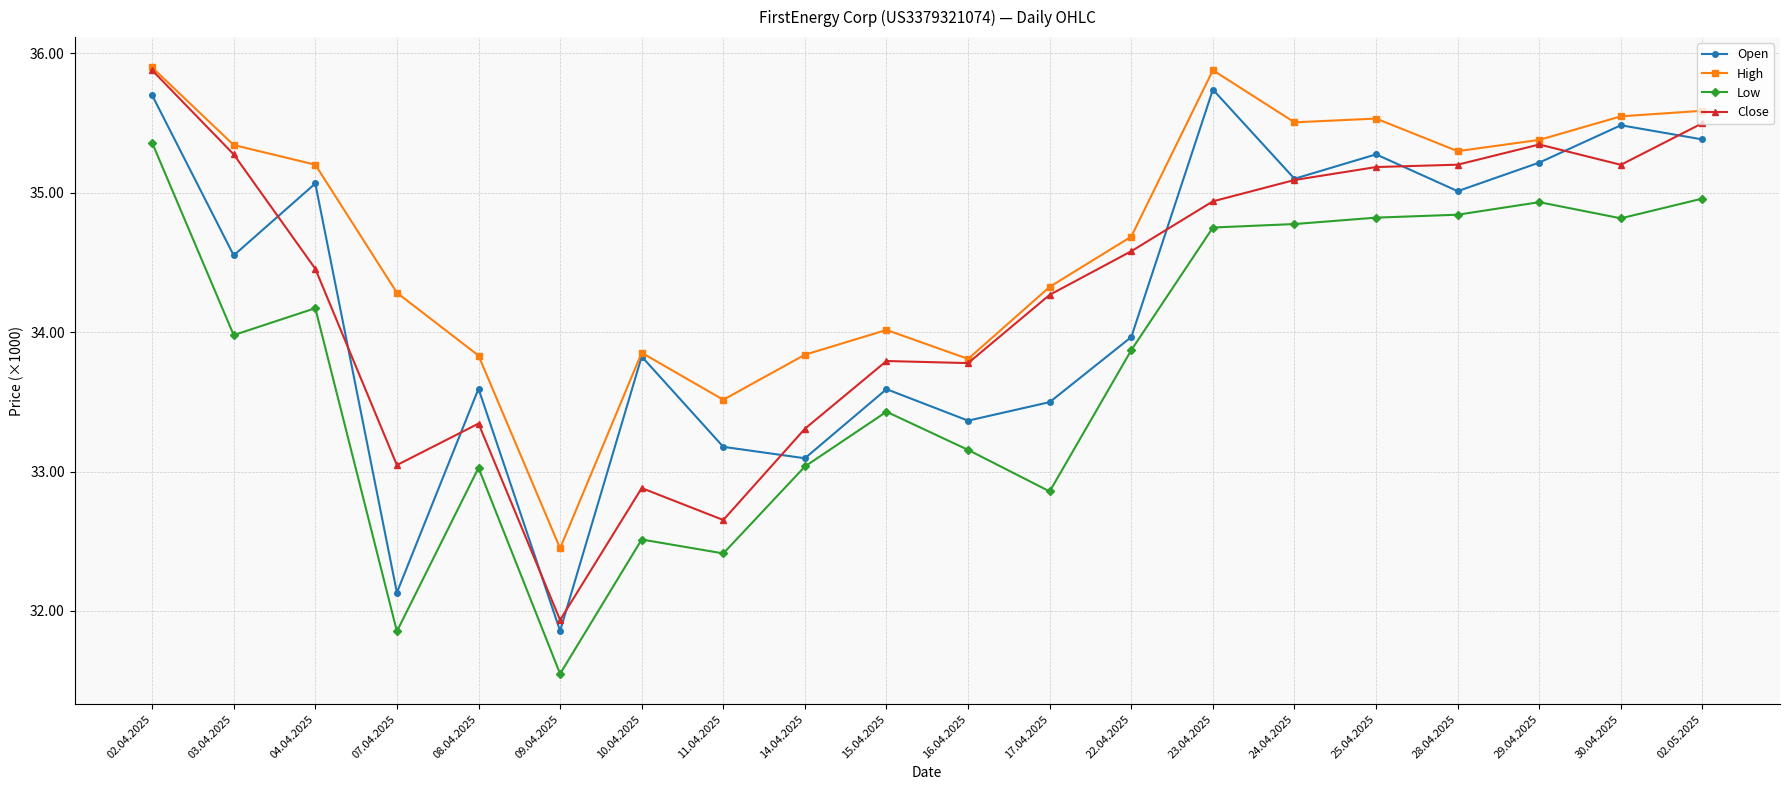

At which label is Open closest to 33798?

10.04.2025